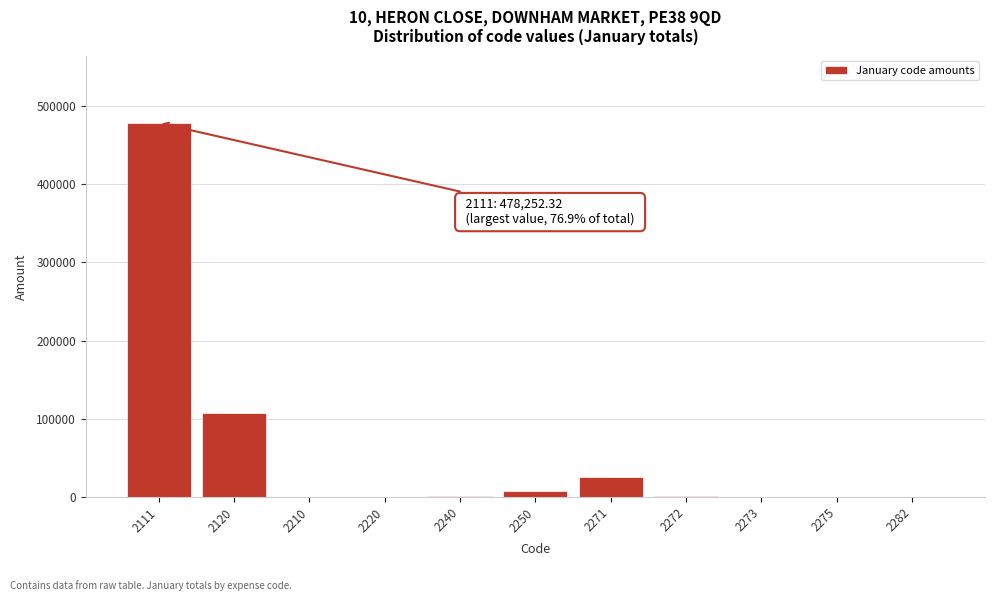

Is it true that the value at 2120 is 107132.5?

True